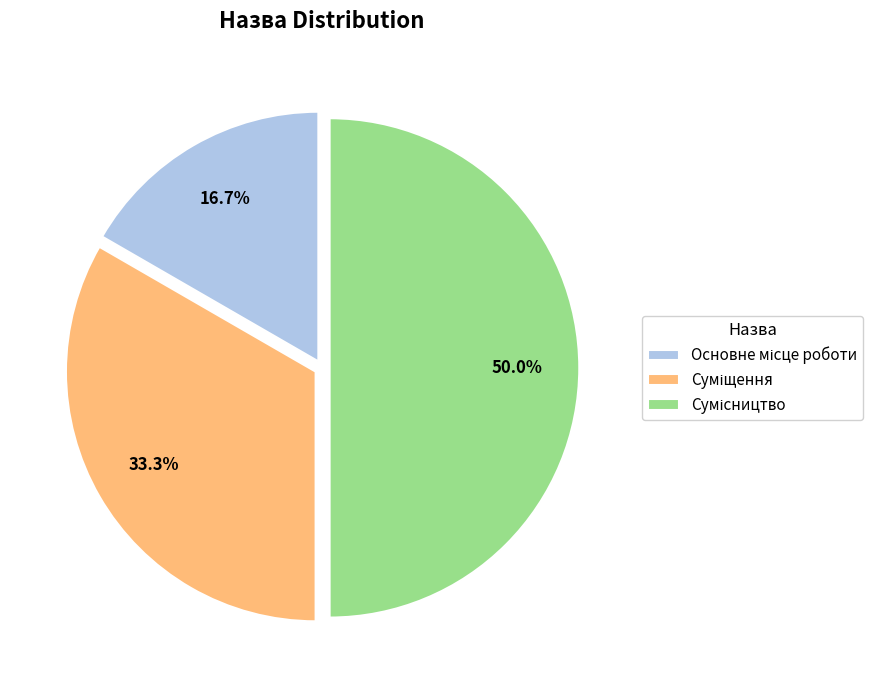

Does any single category account for the majority?

No